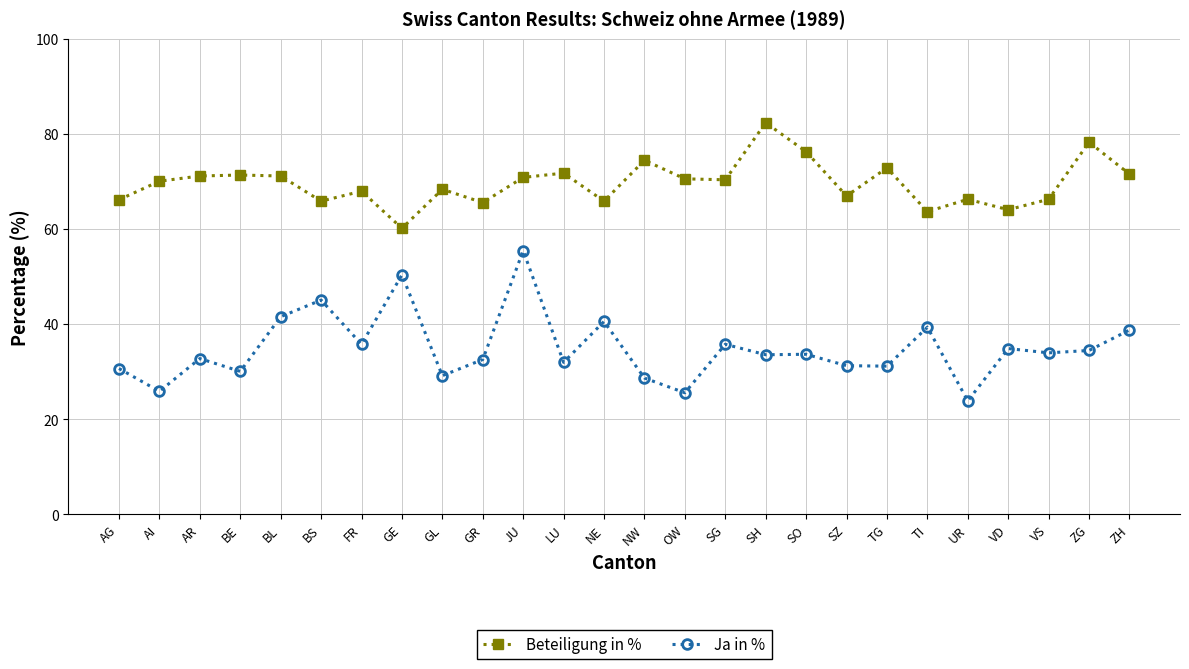

At which category is the sum across all series the highest?

JU